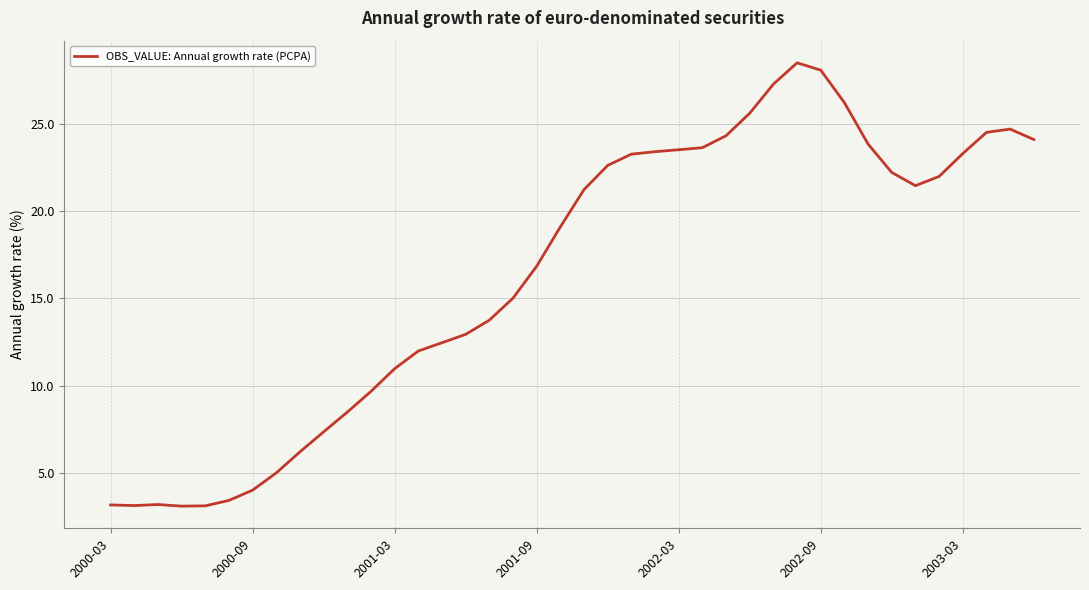

What is the maximum value shown in the chart?

28.5